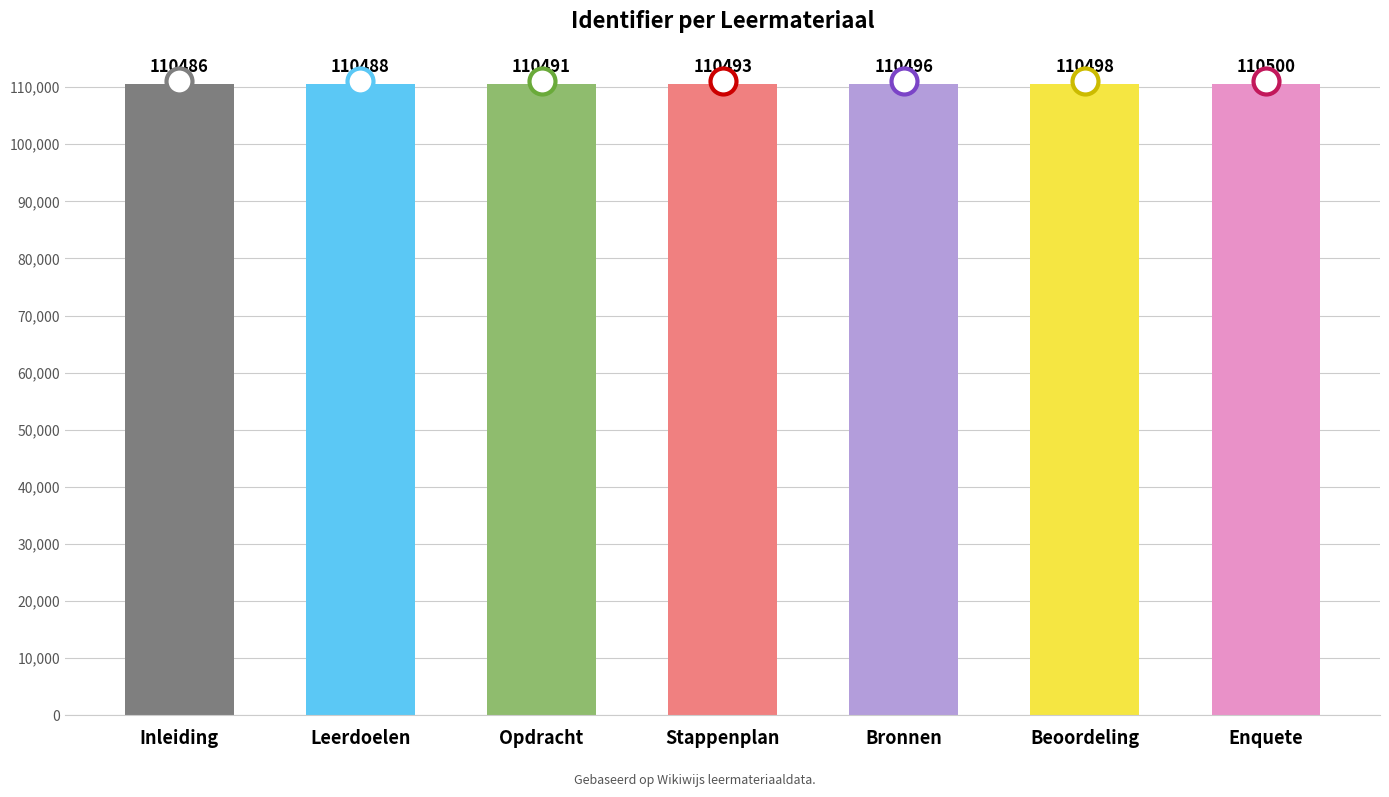

What is the change in value from Opdracht to Beoordeling?

+7